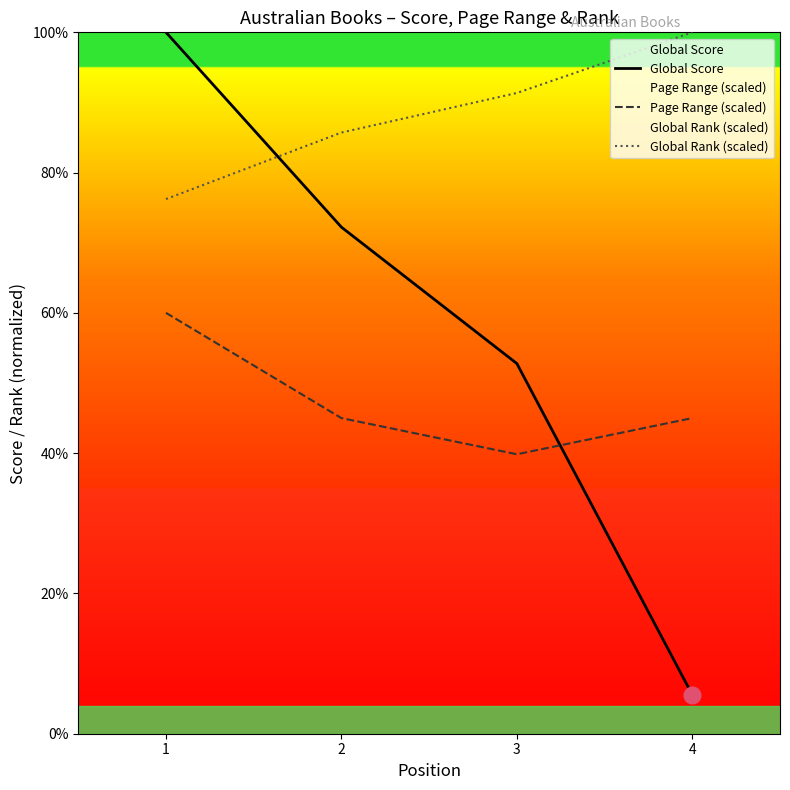

How many lines are shown in the chart?

3